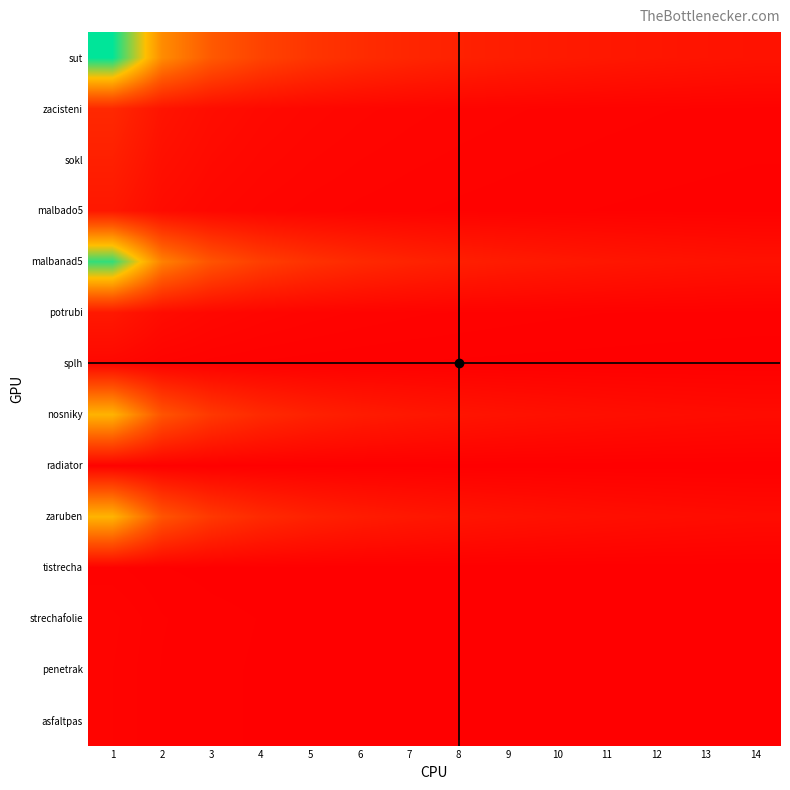

What is the total value across all series at 13?

211.5